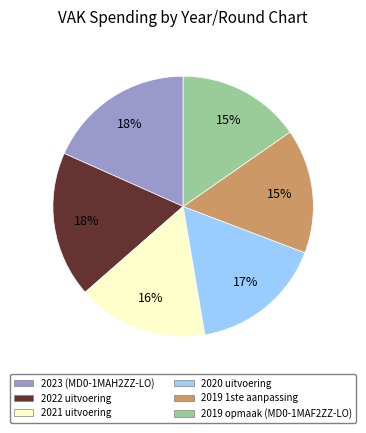

Approximately how many times larger is the value at 2023 (MD0-1MAH2ZZ-LO) compared to 2022 uitvoering?

1.0